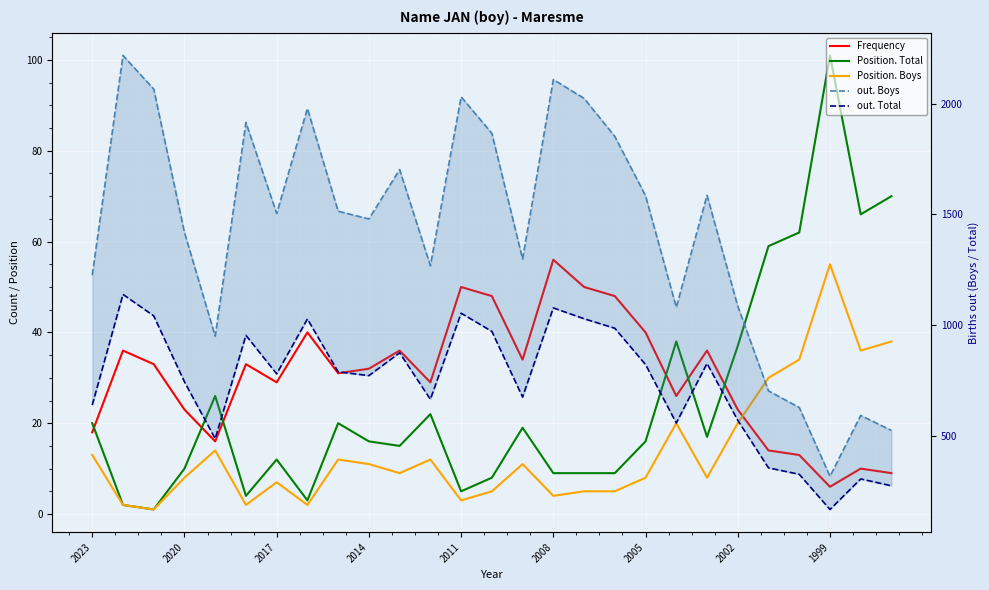

What is the difference between the second highest and minimum values in the out. Boys series?

1793